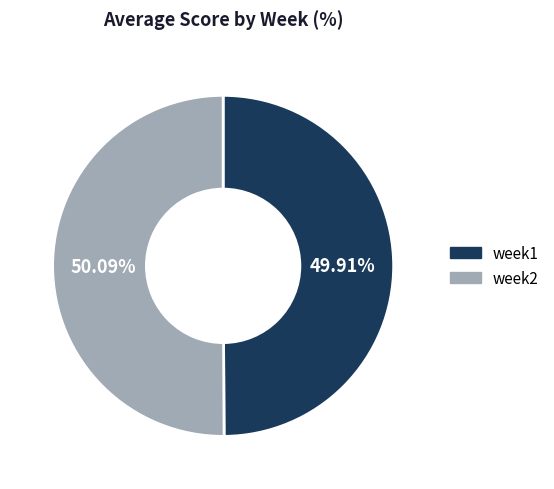

Combined, do week1 and week2 account for over 50%?

Yes